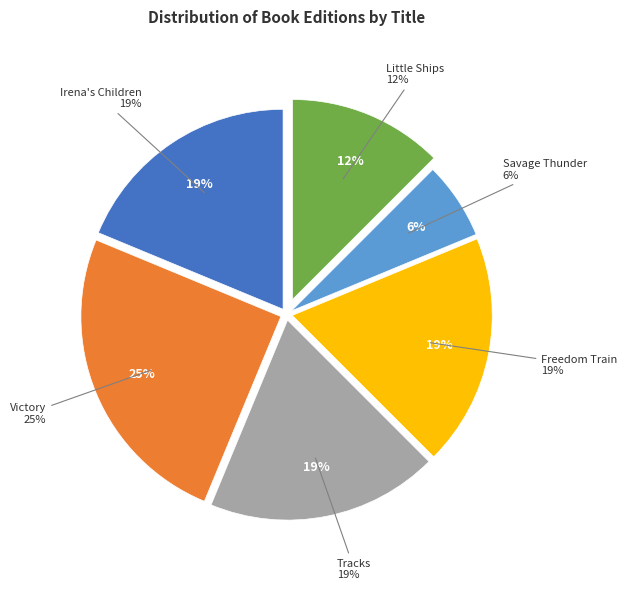

Between Freedom Train and Tracks, which is larger?

Freedom Train